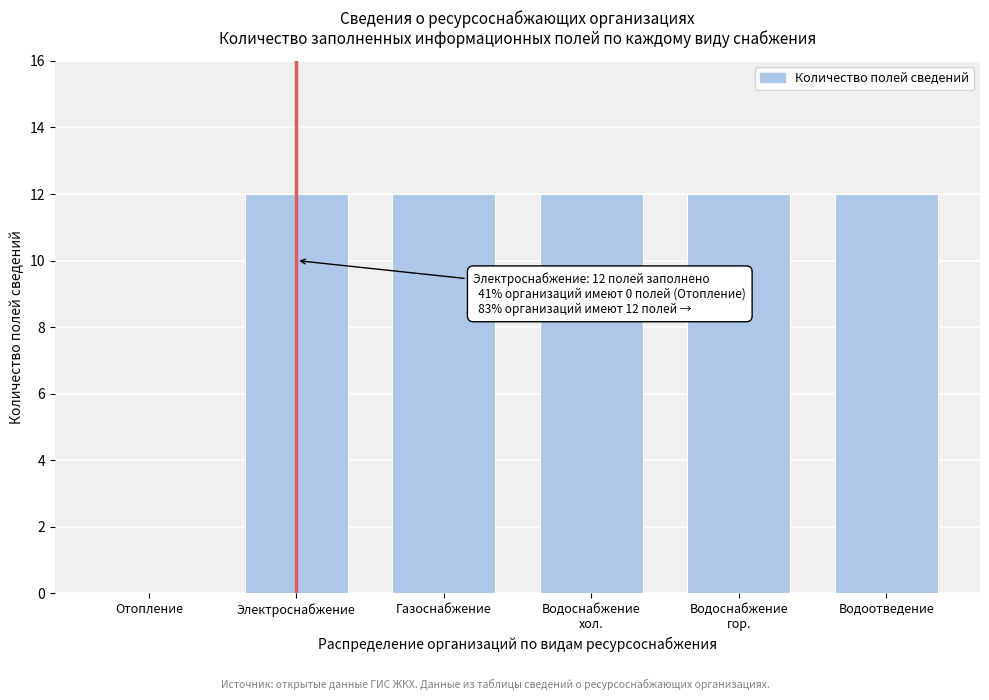

What is the change in value from Отопление to Газоснабжение?

+12